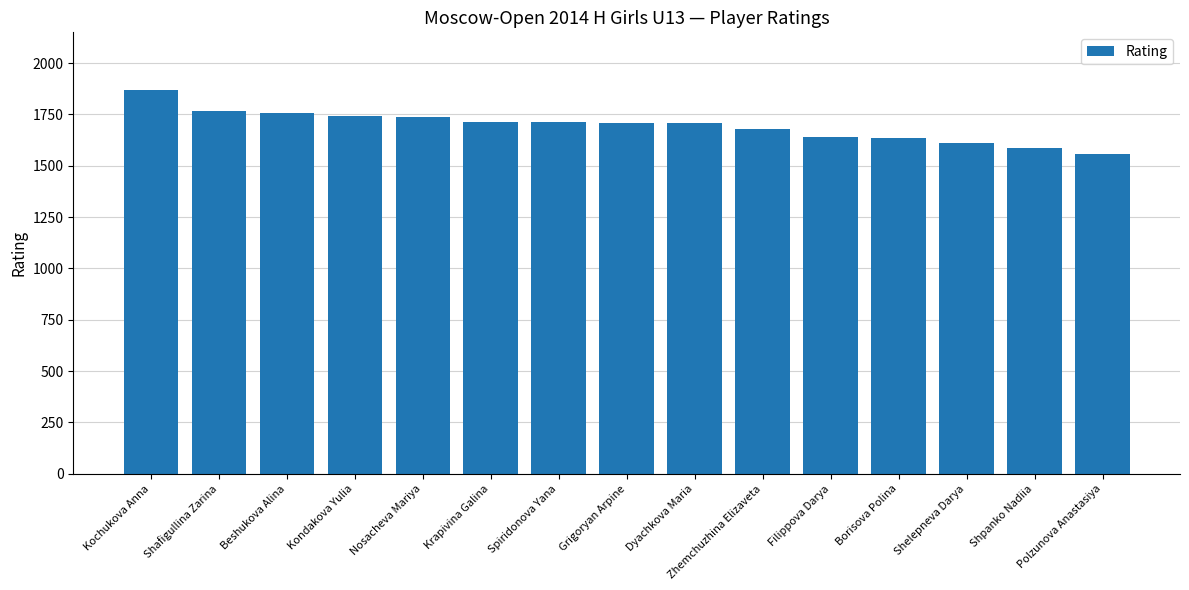

What is the ratio of the value at Shafigullina Zarina to the value at Zhemchuzhina Elizaveta?

1.1